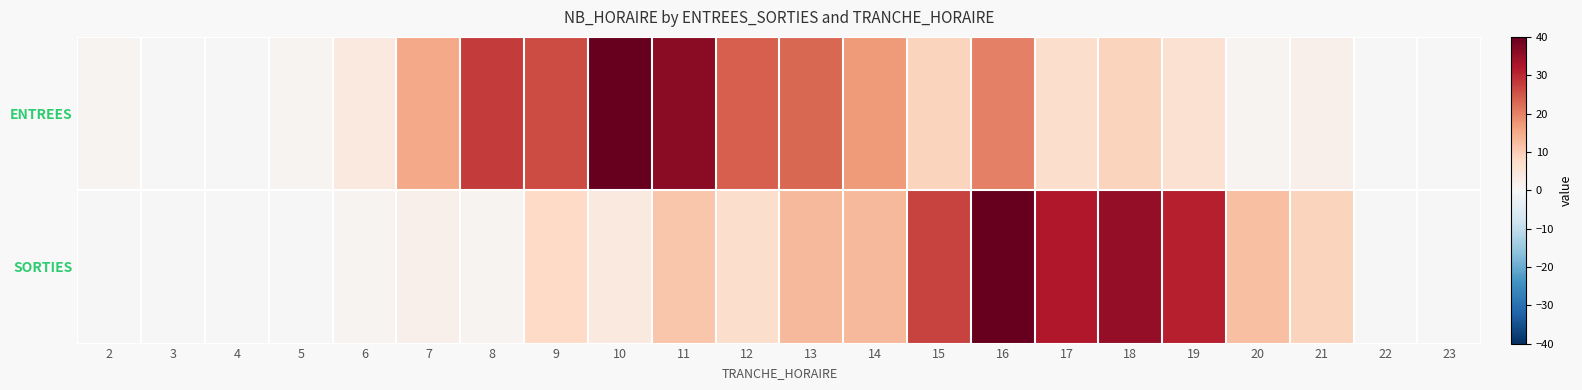

Between 18 and 12, which is larger?

12